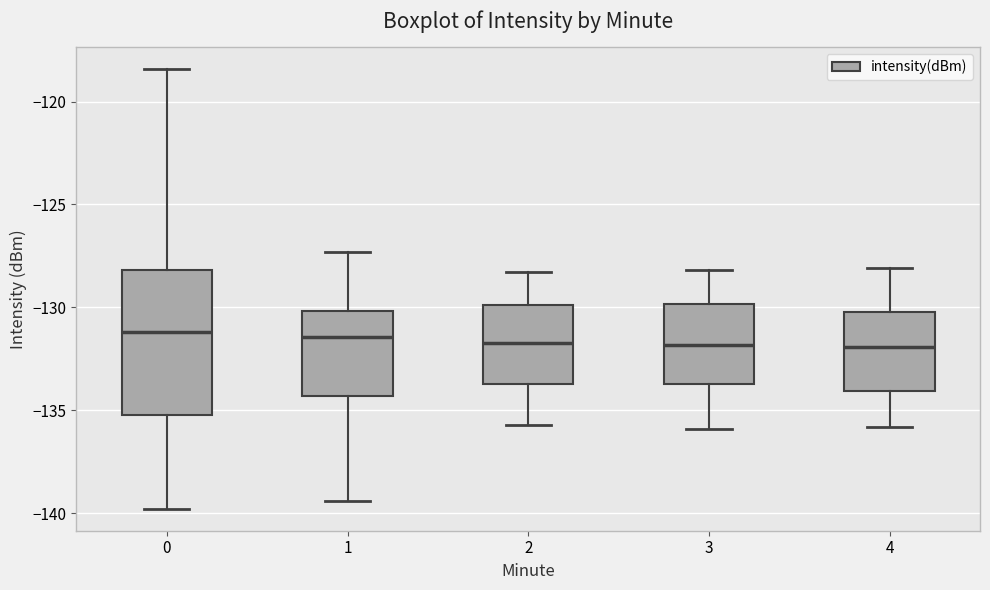

Reading left to right, transcribe this box plot: for each box, give where its median line is, the range the box spans, and where its two whiskers end, as read against the y-axis. The values are not printed on the chart, so give them approximately, as read against the axis.

0: median -131.0, box -135.0 to -128.0, whiskers -140.0 to -118.5
1: median -131.5, box -134.5 to -130.0, whiskers -139.5 to -127.5
2: median -131.5, box -133.5 to -130.0, whiskers -135.5 to -128.5
3: median -132.0, box -133.5 to -130.0, whiskers -136.0 to -128.0
4: median -132.0, box -134.0 to -130.0, whiskers -136.0 to -128.0